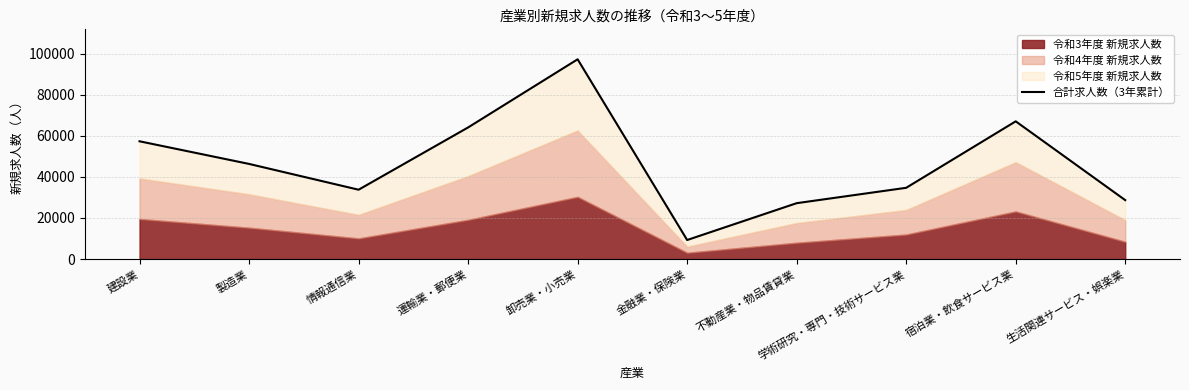

Rank the categories by value from highest to lowest.

卸売業・小売業, 宿泊業・飲食サービス業, 運輸業・郵便業, 建設業, 製造業, 学術研究・専門・技術サービス業, 情報通信業, 生活関連サービス・娯楽業, 不動産業・物品賃貸業, 金融業・保険業